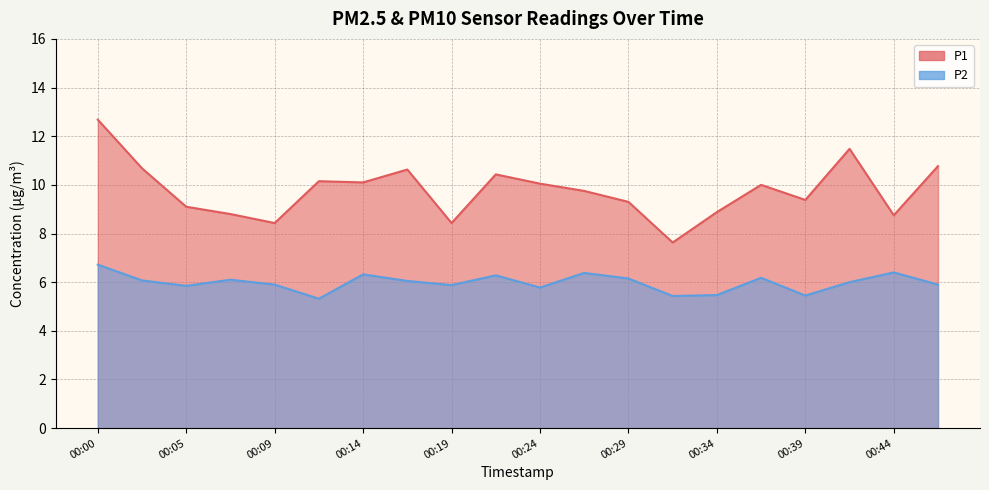

True or false: P2 and P1 intersect in this chart.

False